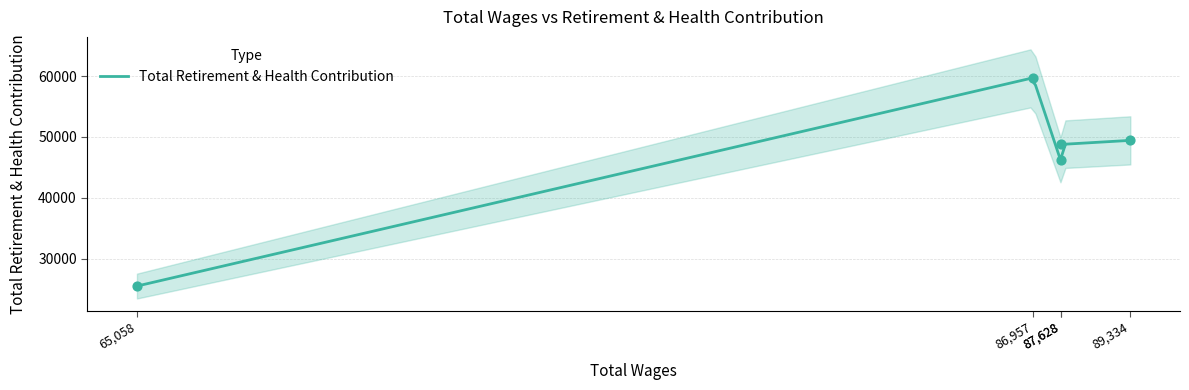

Which has a higher value, 87628.0 or 86957.0?

86957.0